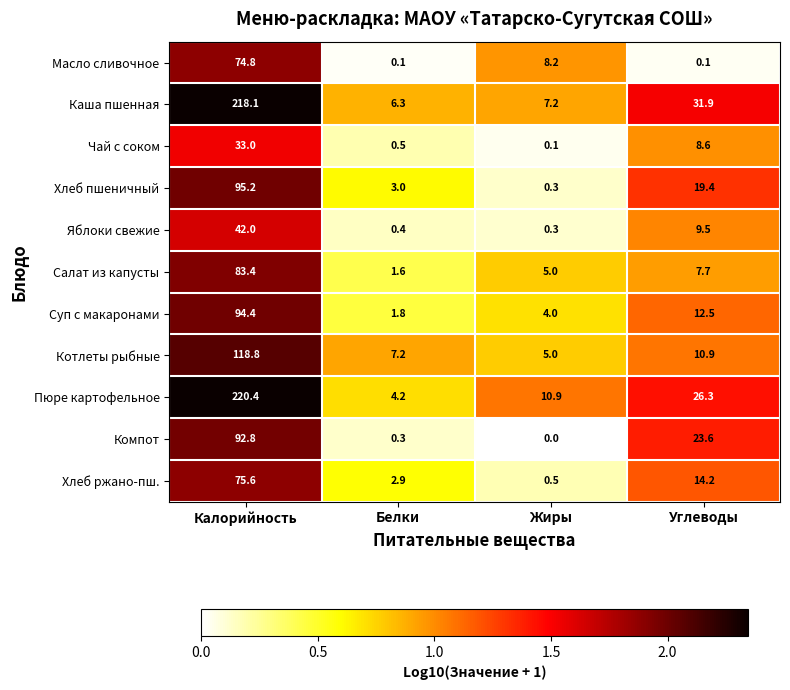

What is the sum of all Масло сливочное values?

83.2